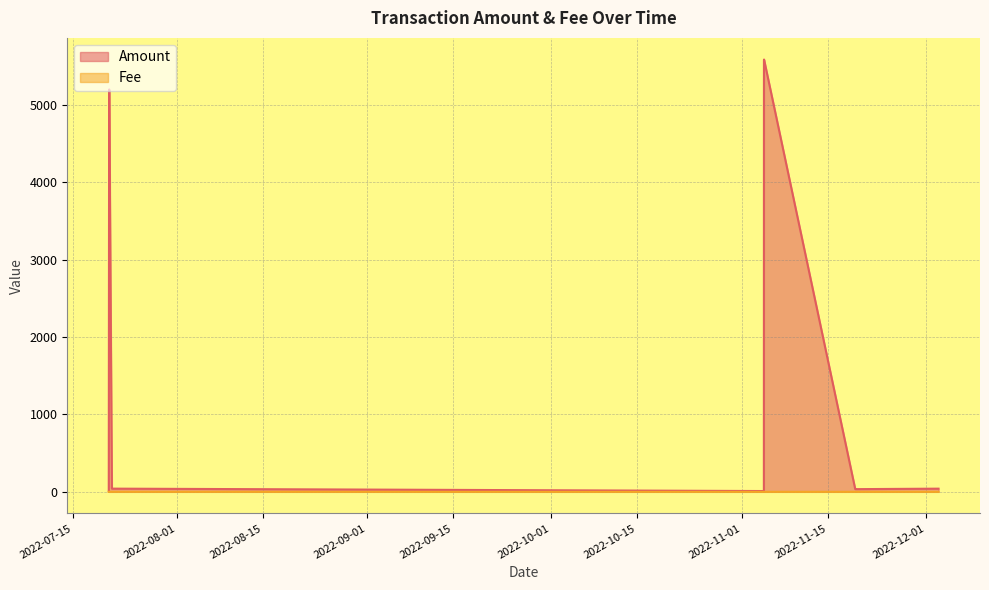

What is the label of the 8th point from the right?

2022-07-21 10:33